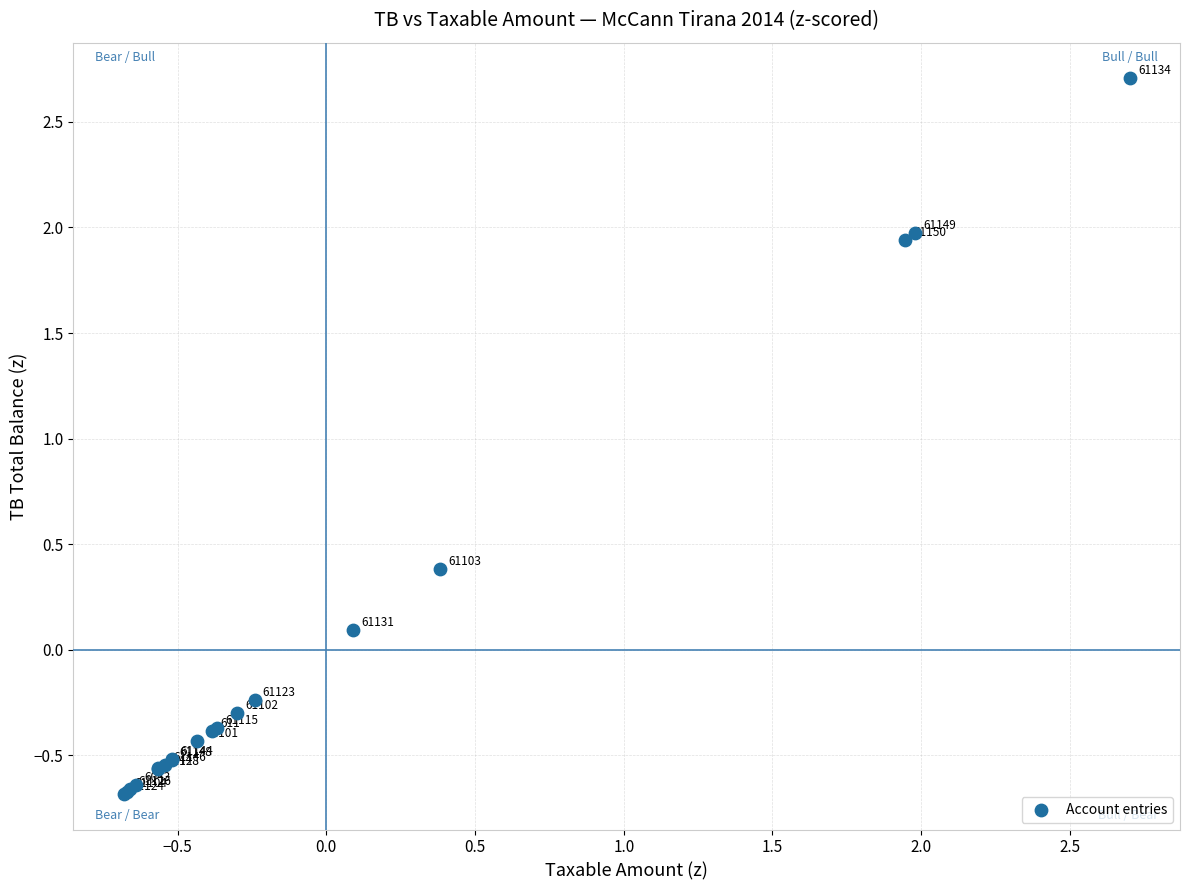

What Y value in the scatter plot is closest to 1?

0.4